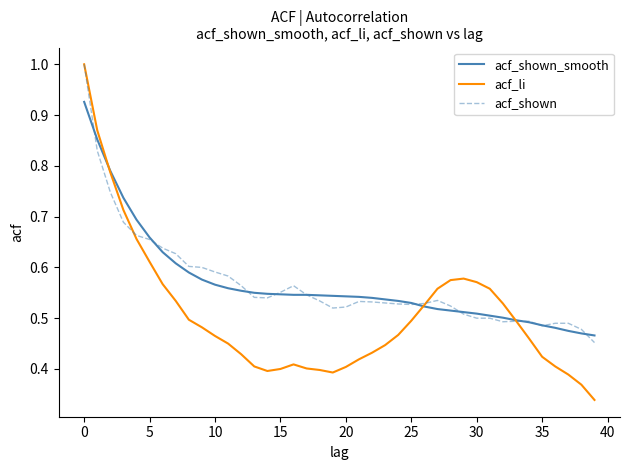

What is the highest value of the acf_li series?

1.0